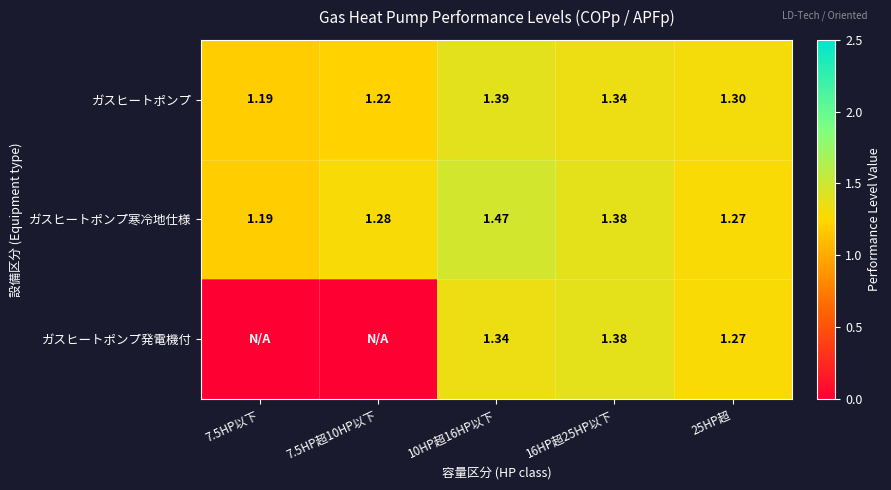

At how many categories does at least one series exceed 0?

5